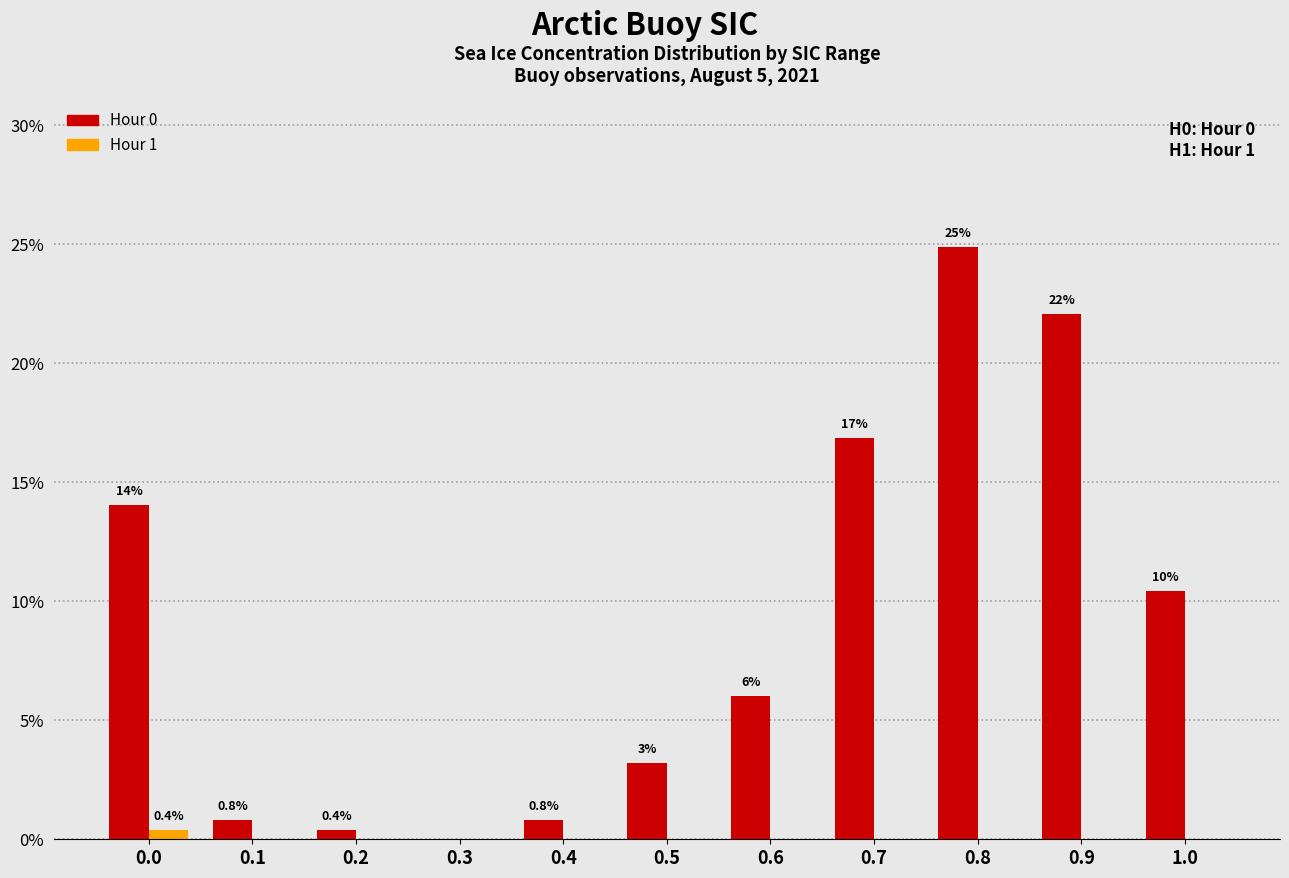

How many categories are shown in the chart?

11